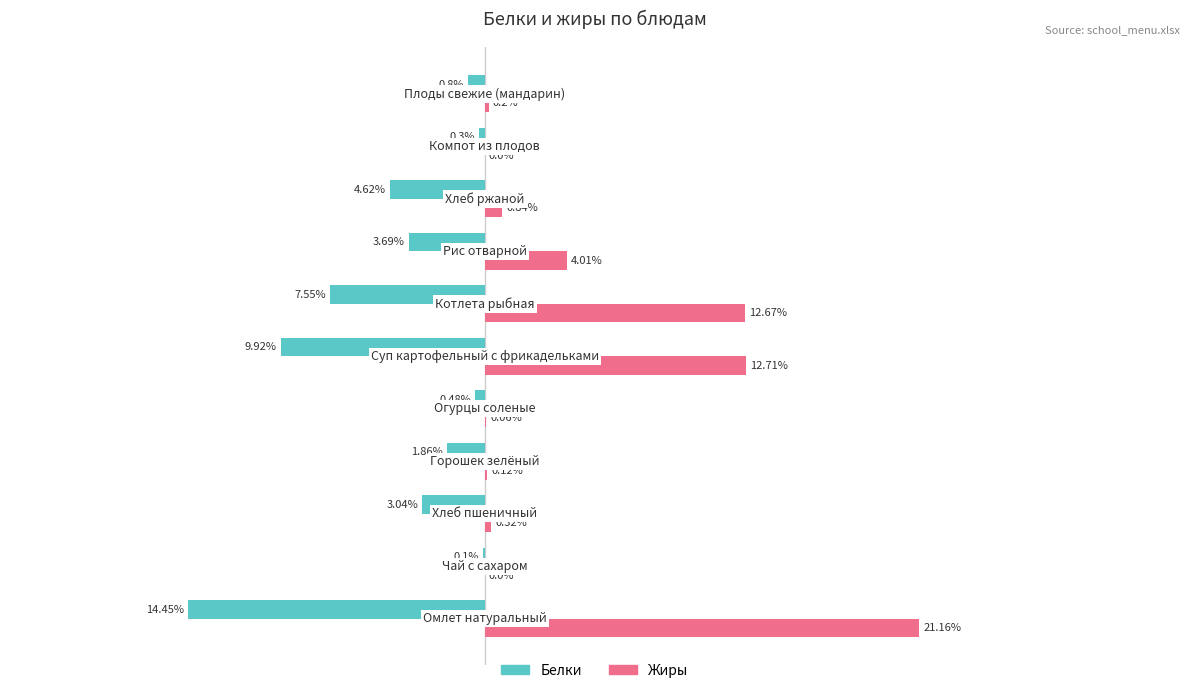

Which series has the largest total across all categories?

Жиры